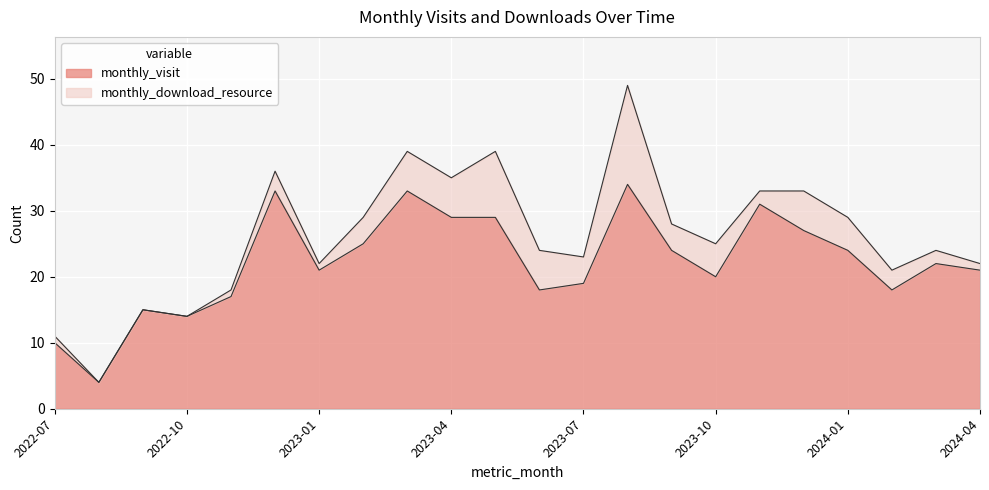

What is the label of the 21st point from the left?

2024-03